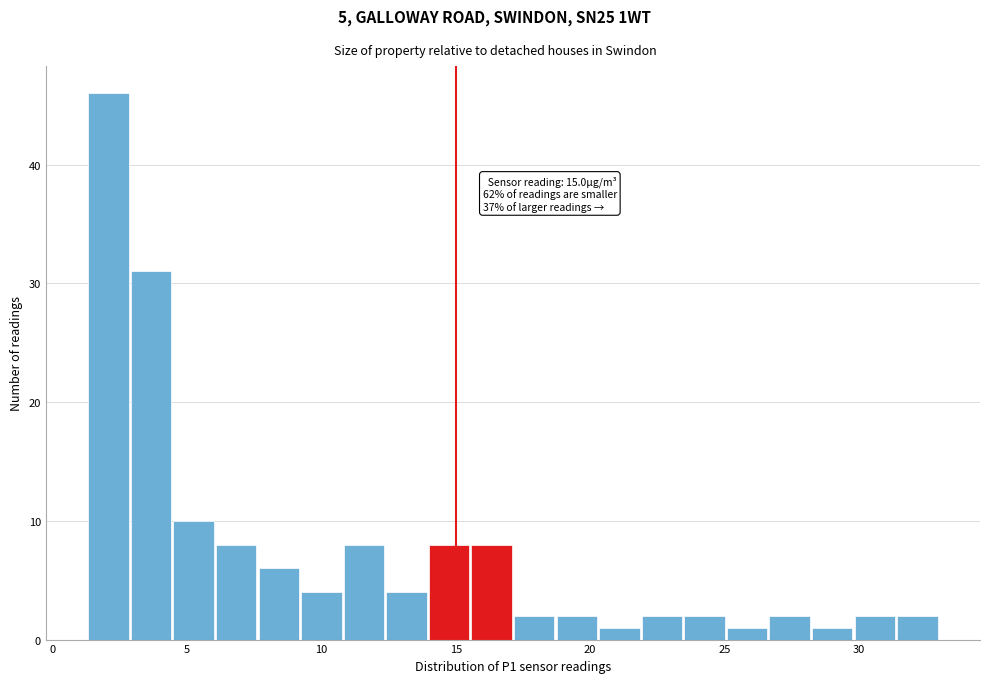

Around what value on the x-axis is the tallest bar? Give the approximate position of its centre, as read against the axis.

2.0